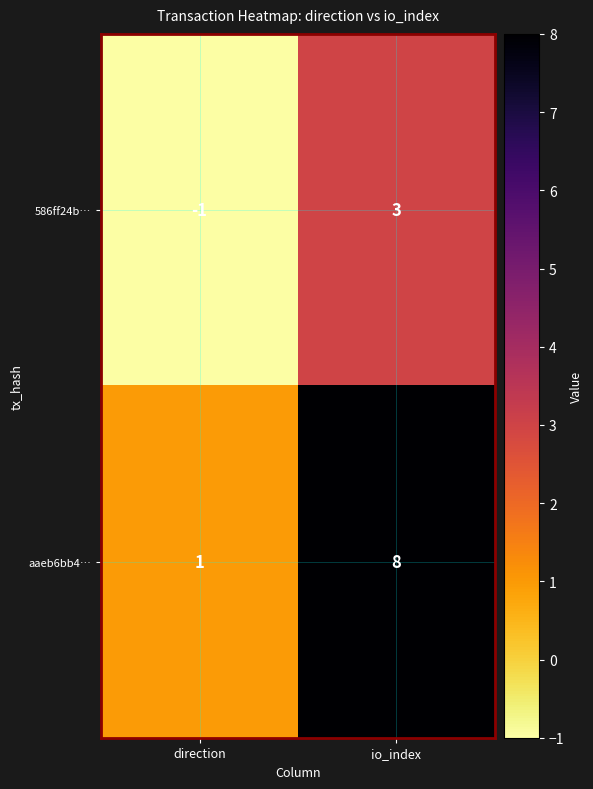

What is the difference between the maximum and minimum values in the 586ff24b… series?

4